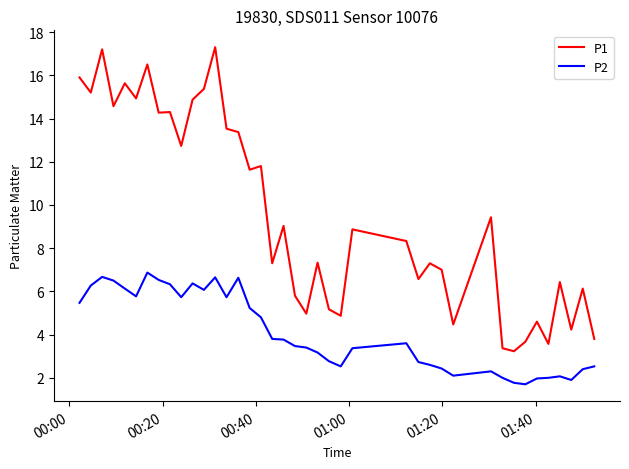

Which series has the widest spread of values?

P1